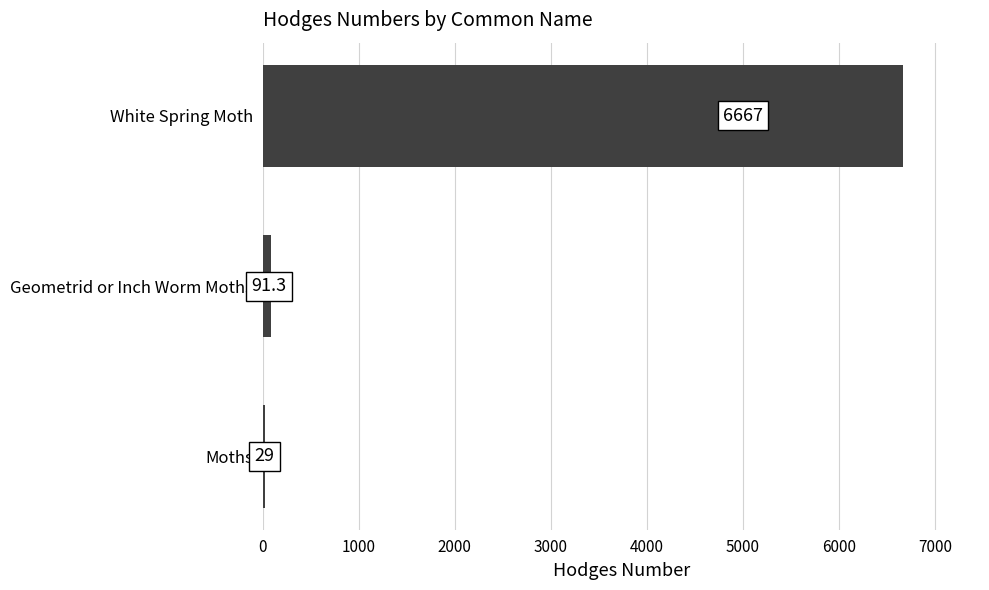

What is the minimum value shown in the chart?

29.0